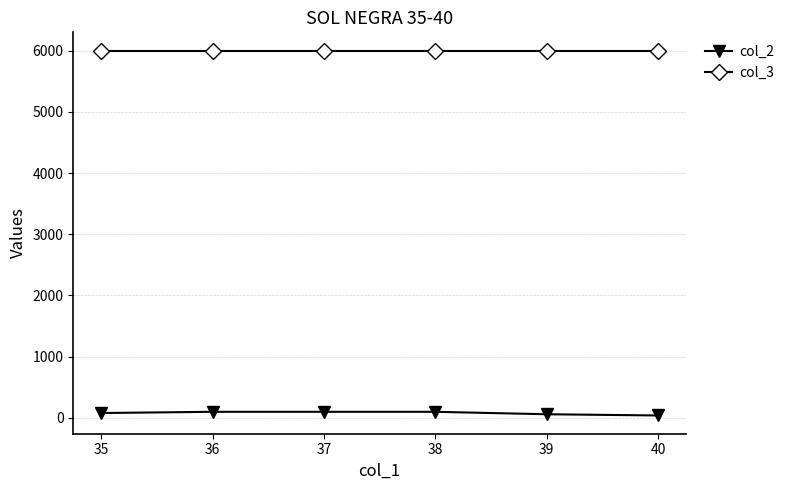

The value of col_3 at 35 is 2716. True or false?

False